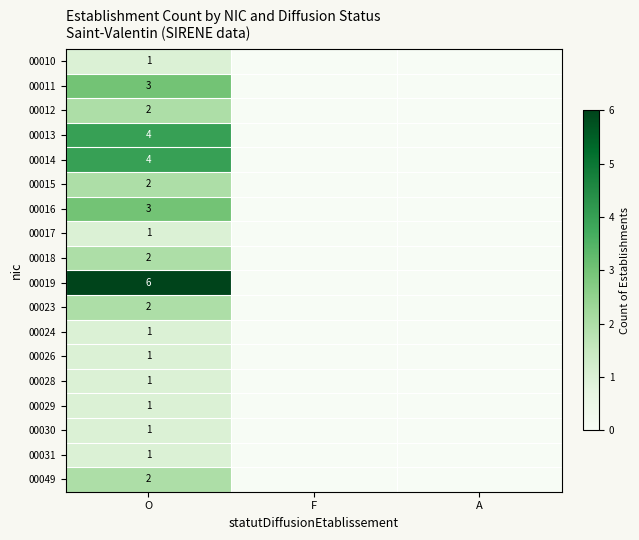

True or false: 00031 has a value of 2 at O.

False